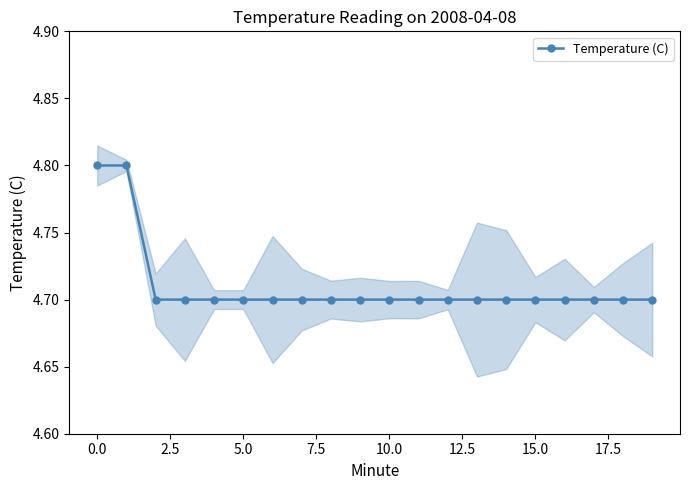

What is the label of the 12th point from the left?

11